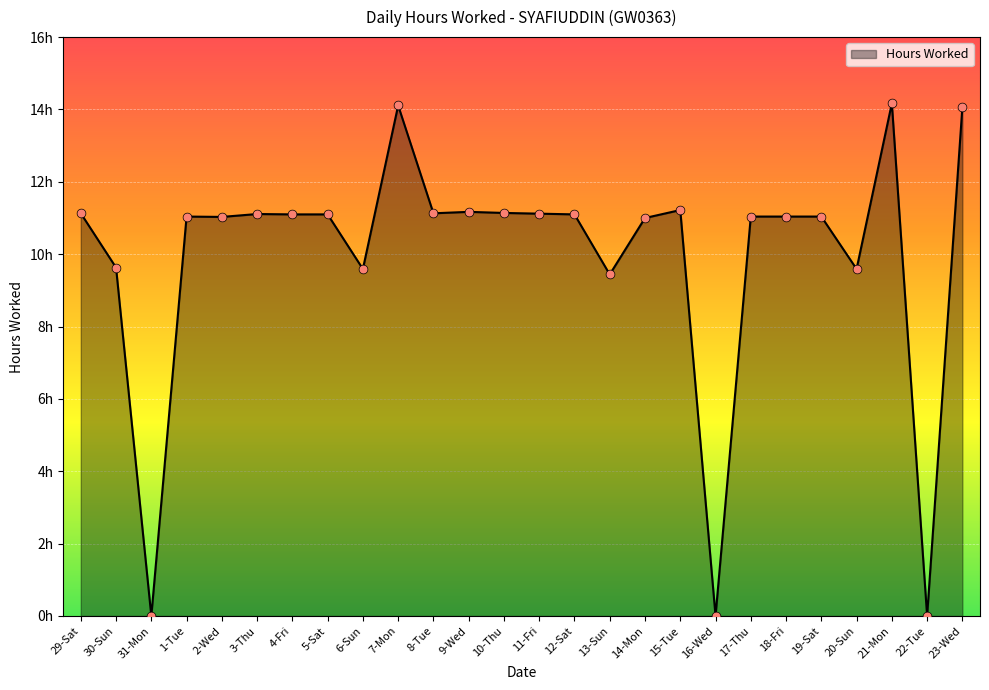

Approximately how many times larger is the value at 8-Tue compared to 1-Tue?

1.0